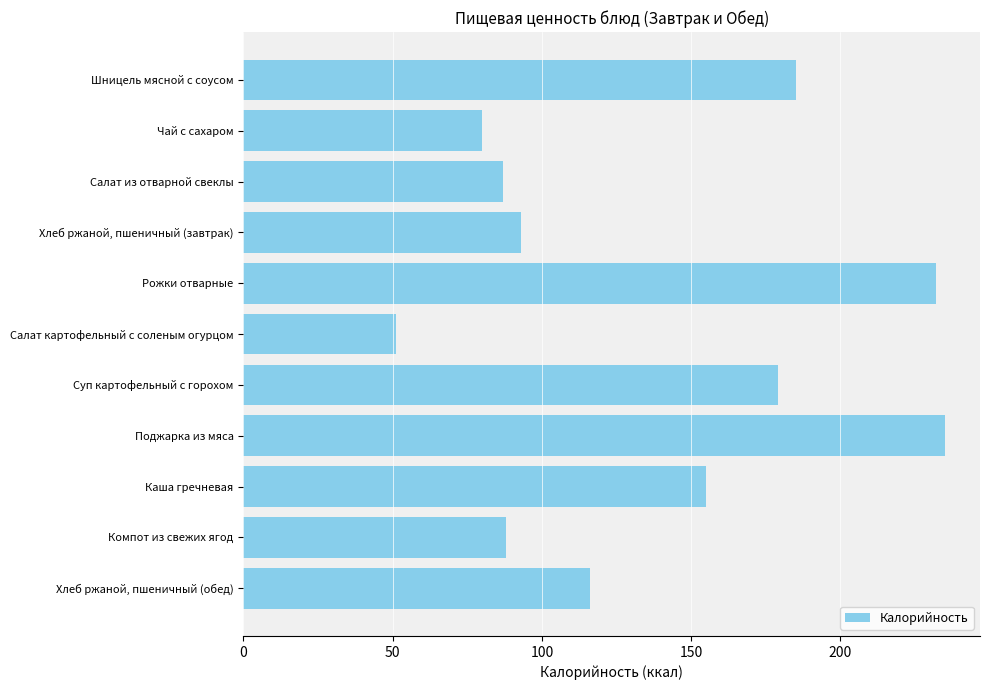

What is the ratio of the value at Чай с сахаром to the value at Суп картофельный с горохом?

0.4